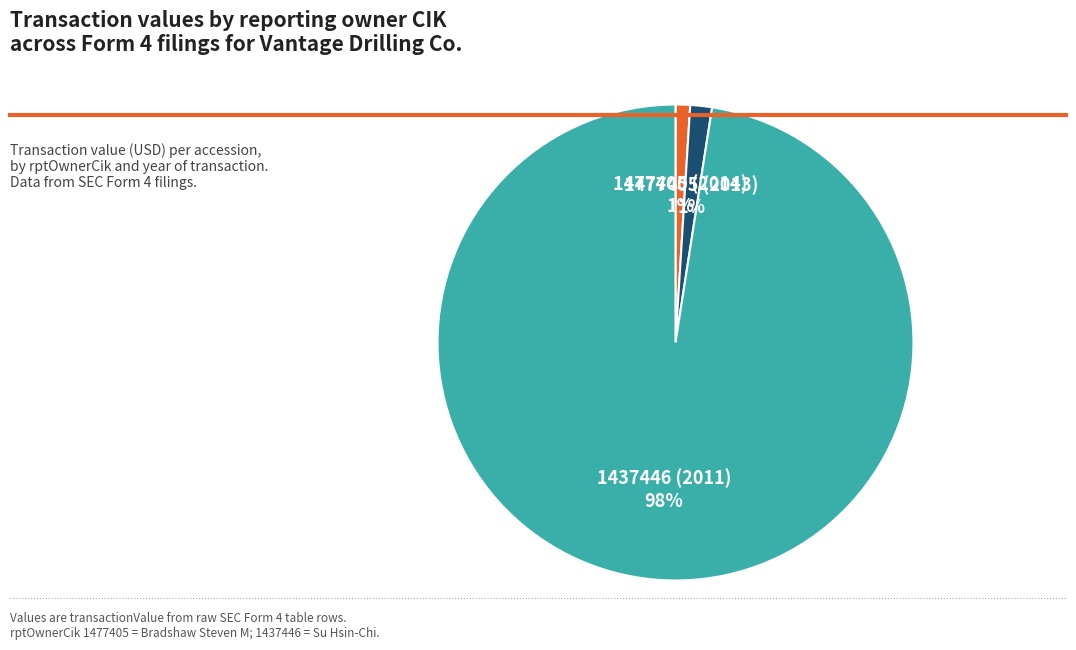

Which category accounts for the majority?

1437446 (2011)